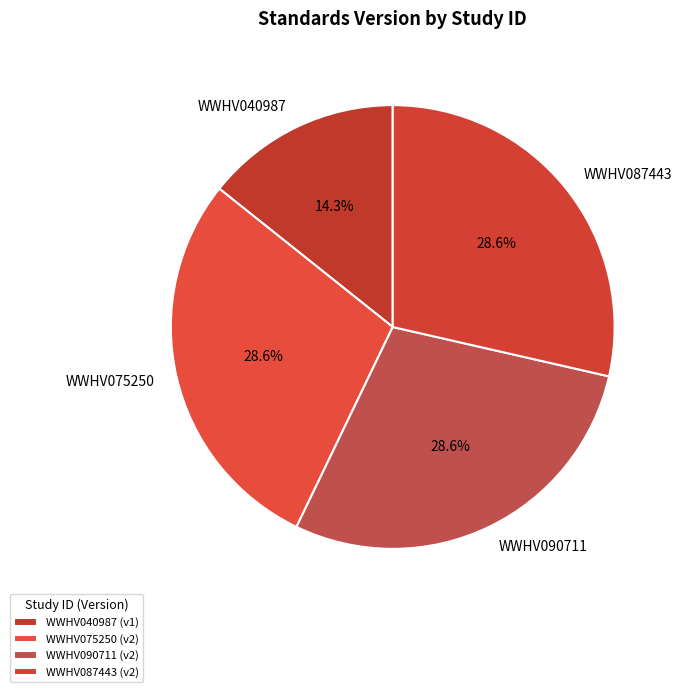

True or false: WWHV087443 accounts for 29% of the total.

True